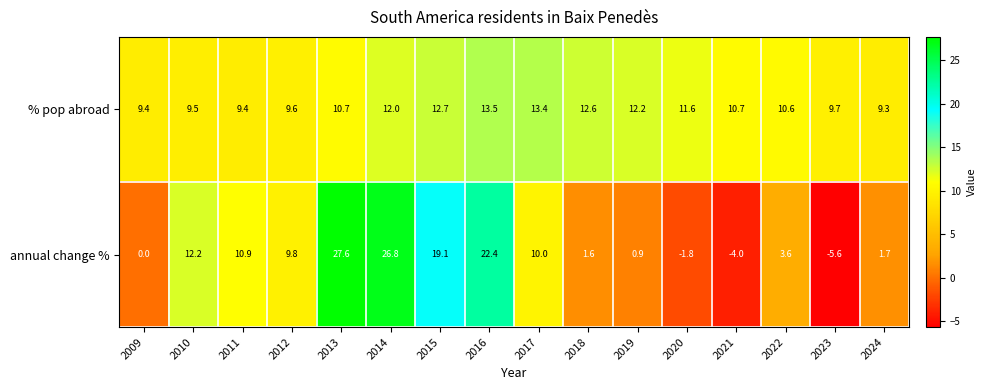

Is it true that % pop abroad equals 3.1 at 2021?

False